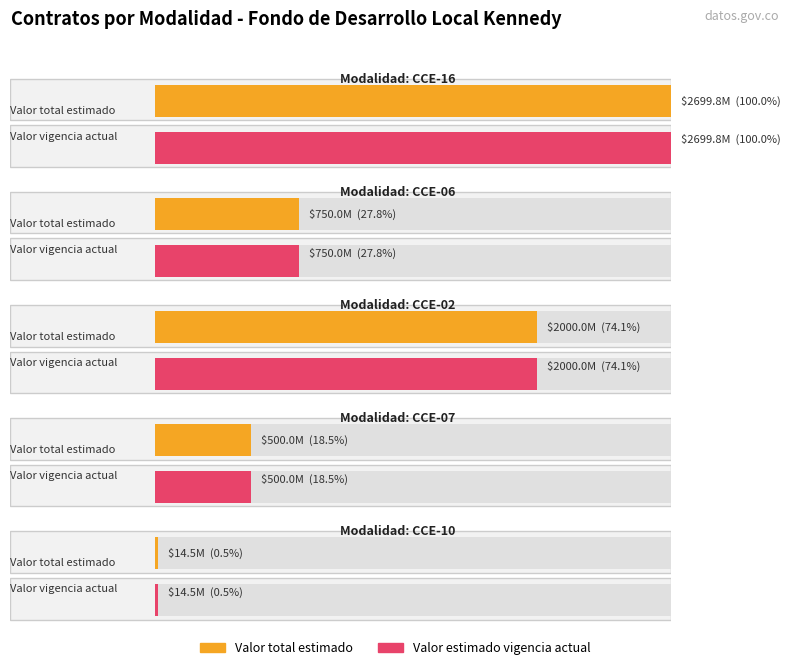

True or false: Valor estimado en la vigencia actual has a value of 5951589 at ID_466.

False